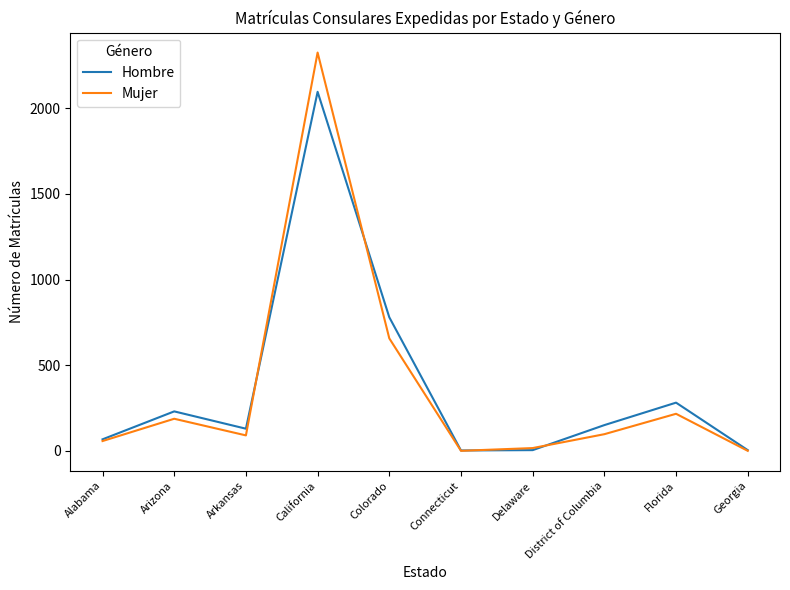

What is the difference between the Hombre values at Connecticut and Alabama?

65